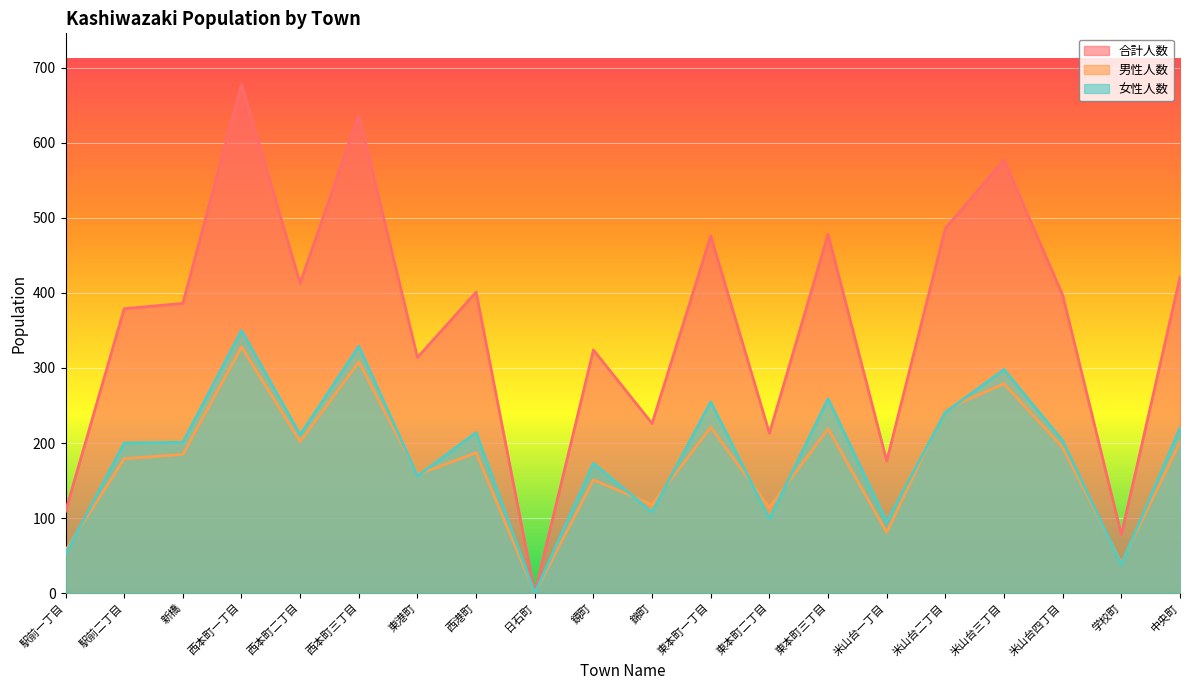

What are all the series names shown in the legend?

合計人数, 男性人数, 女性人数